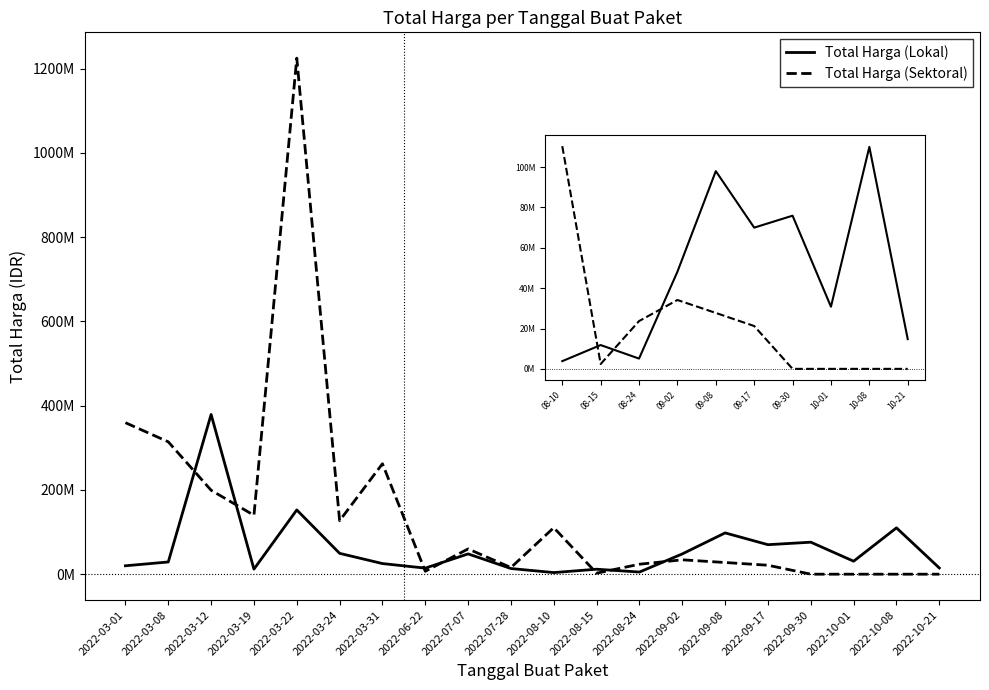

What position from the left is 08-10?

1